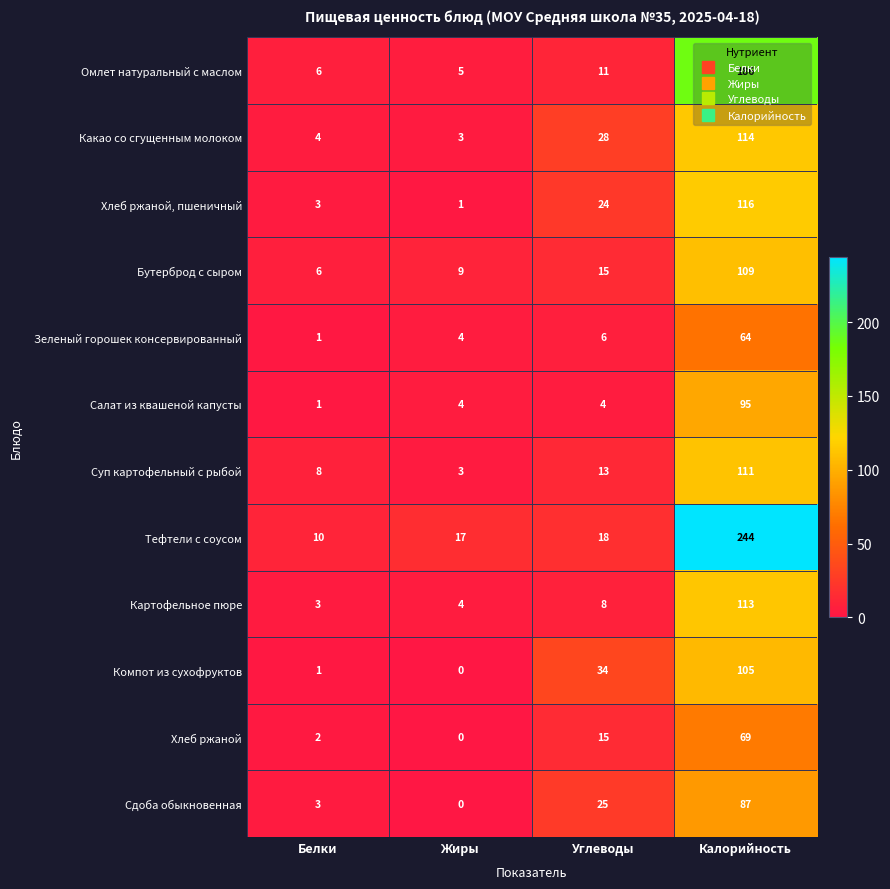

How many distinct data groups are displayed?

12